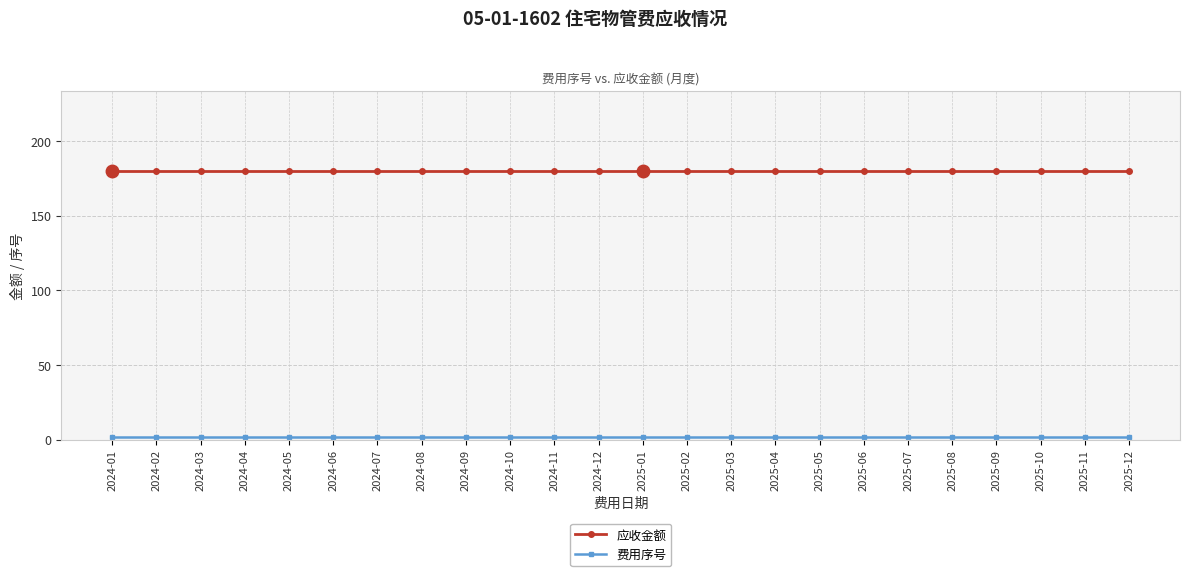

What is the label of the 21st point from the left?

2025-09